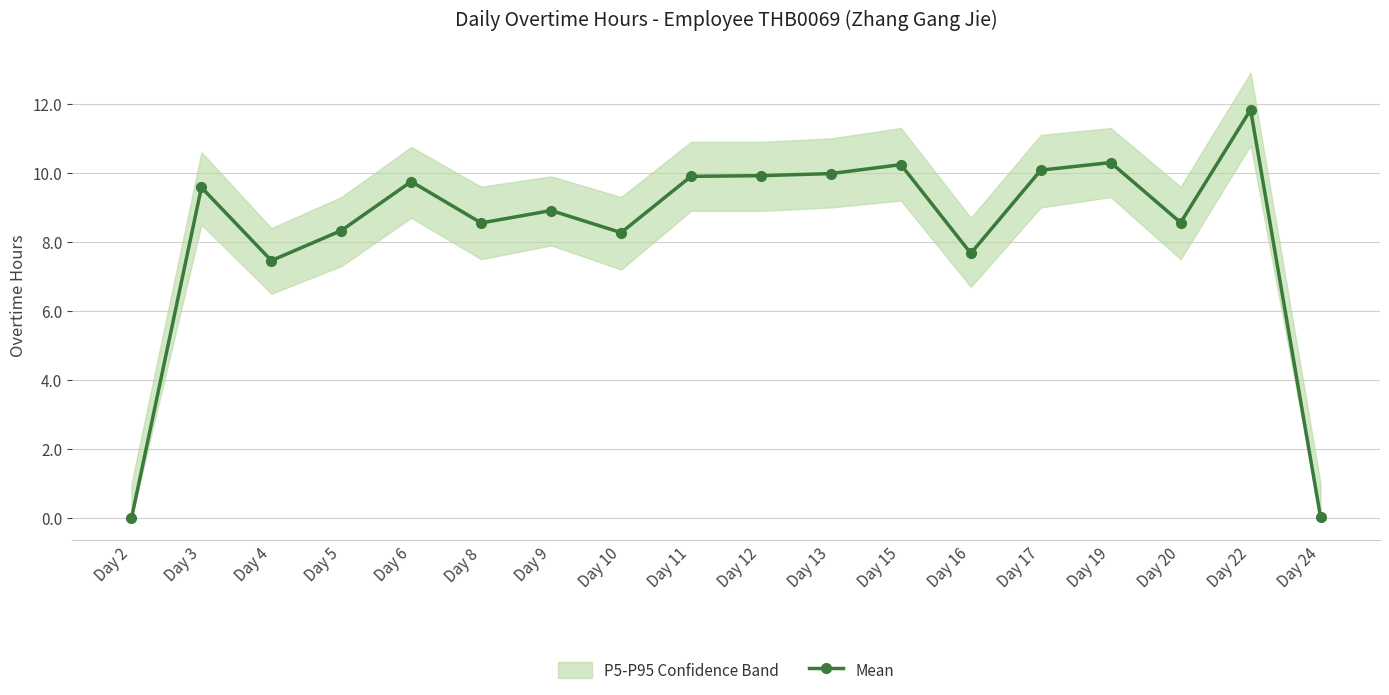

What is the difference between the values at Day 4 and Day 19?

2.8